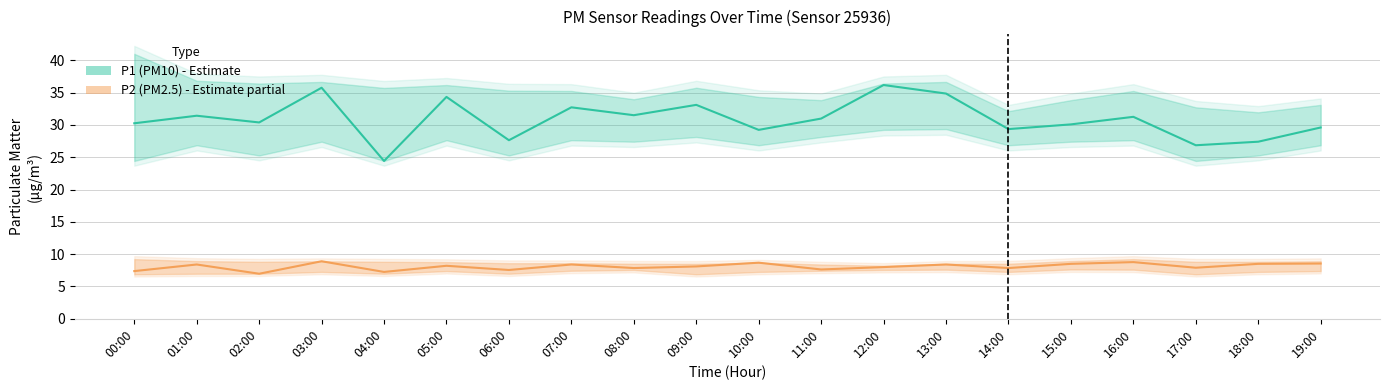

How many interior local peaks does the P1 (PM10) series have?

7